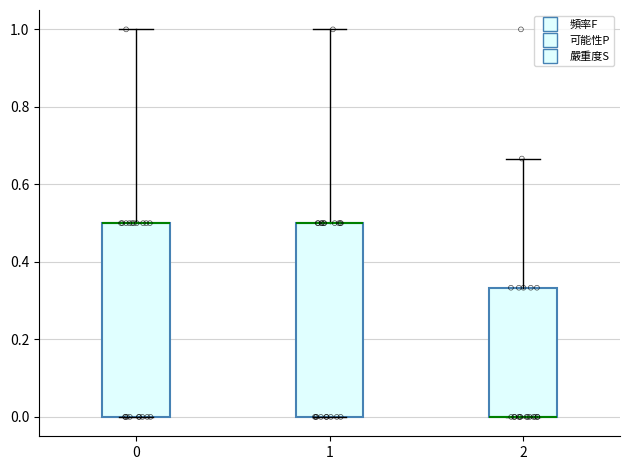

Reading left to right, read every box against the y-axis: the position of its median line, the range the box covers, and the ends of its whiskers. The values are not printed on the chart, so give them approximately, as read against the axis.

0: median 0.50 (drawn on the box's upper edge), box 0.00 to 0.50, whiskers 0.00 to 1.00
1: median 0.50 (drawn on the box's upper edge), box 0.00 to 0.50, whiskers 0.00 to 1.00
2: median 0.00 (drawn on the box's lower edge), box 0.00 to 0.34, whiskers 0.00 to 0.66